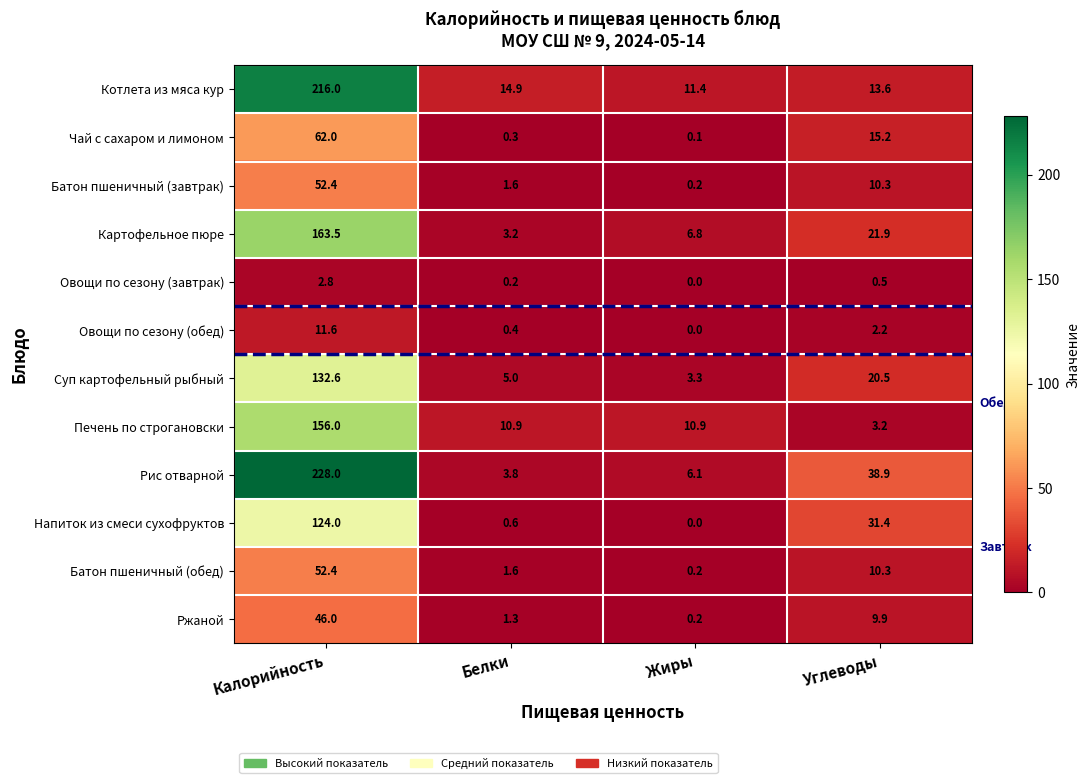

What is the difference between the highest and lowest values at Углеводы?

38.4